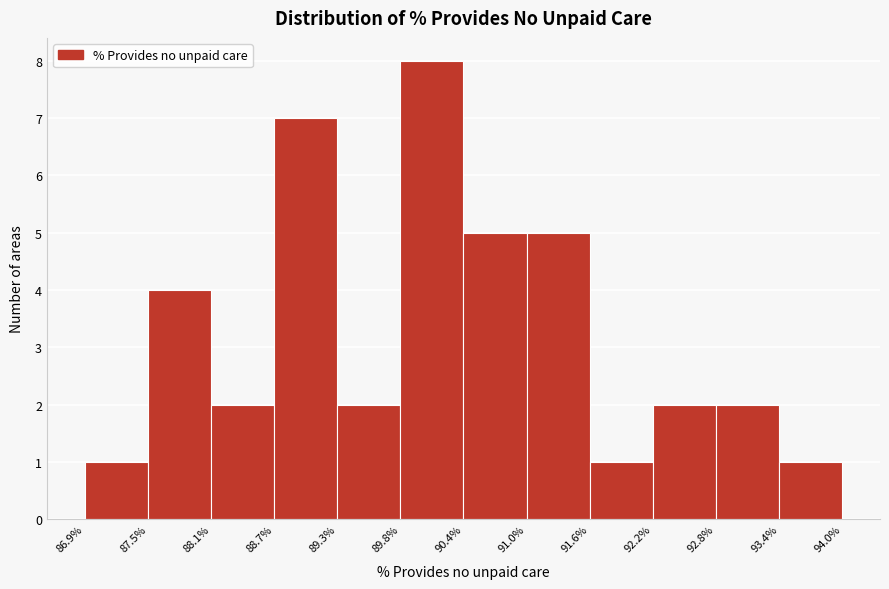

Reading left to right, list every bar in this chart as the range it spans on the x-axis followed by its height. The values are not printed on the chart, so give them approximately, as read against the axis.

86.9% to 87.5%: 1
87.5% to 88.1%: 4
88.1% to 88.7%: 2
88.7% to 89.3%: 7
89.3% to 89.8%: 2
89.8% to 90.4%: 8
90.4% to 91.0%: 5
91.0% to 91.6%: 5
91.6% to 92.2%: 1
92.2% to 92.8%: 2
92.8% to 93.4%: 2
93.4% to 94.0%: 1